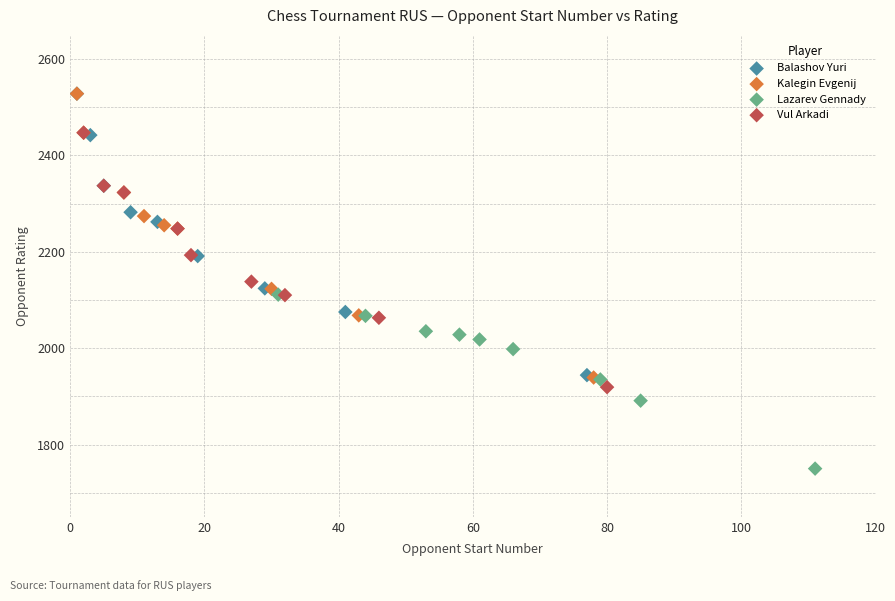

What are all the series names shown in the legend?

Balashov Yuri, Kalegin Evgenij, Lazarev Gennady, Vul Arkadi